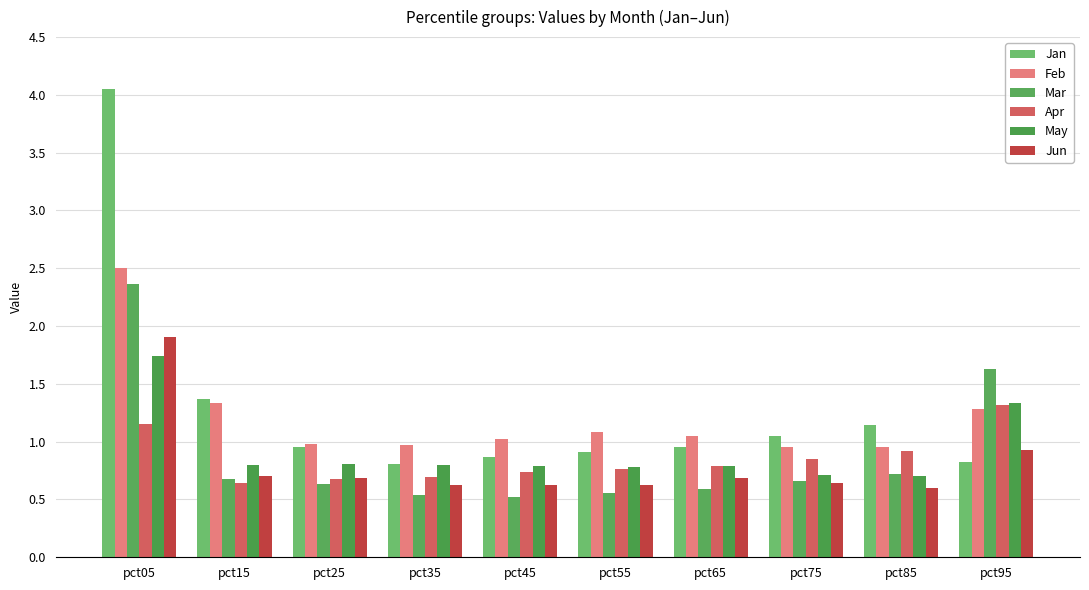

What is the value of the May bar at the 1st from the left?

1.7